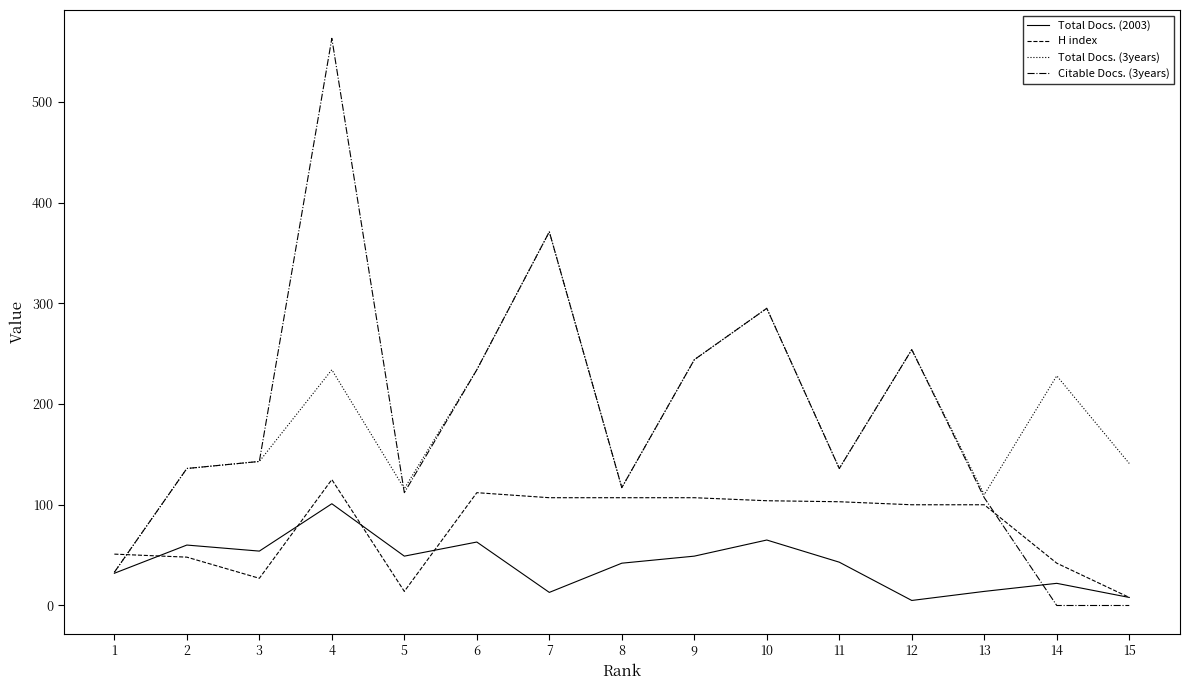

True or false: Total Docs. (2003) has a value of 14 at 13.

True